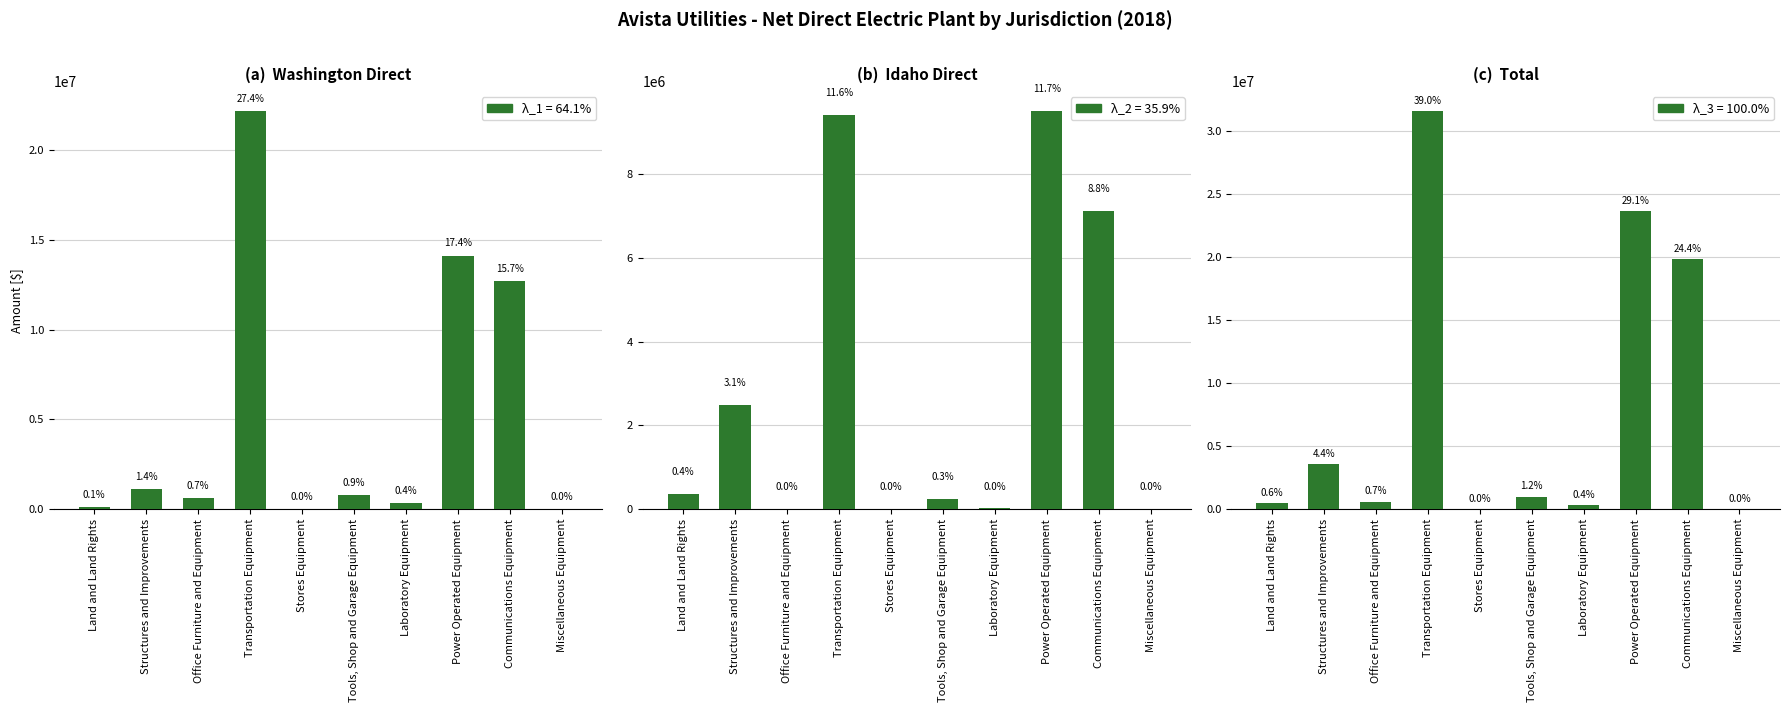

How many categories are shown in the chart?

10